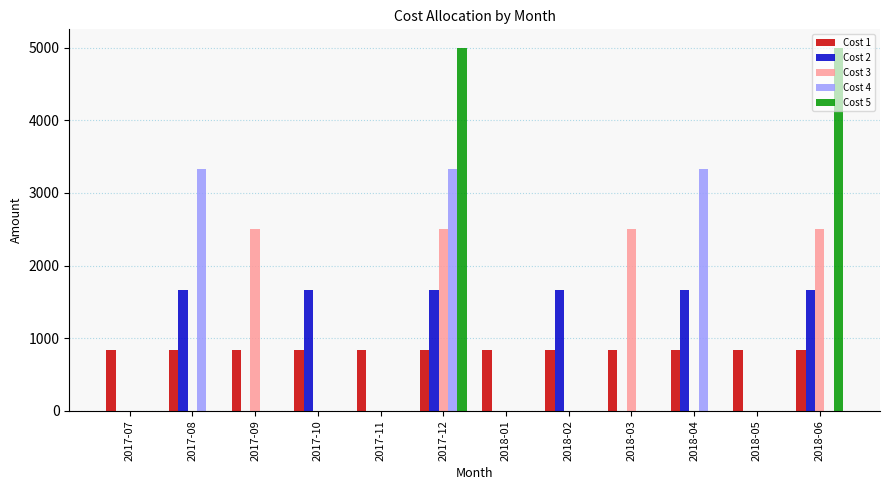

Which series has the widest spread of values?

Cost 5